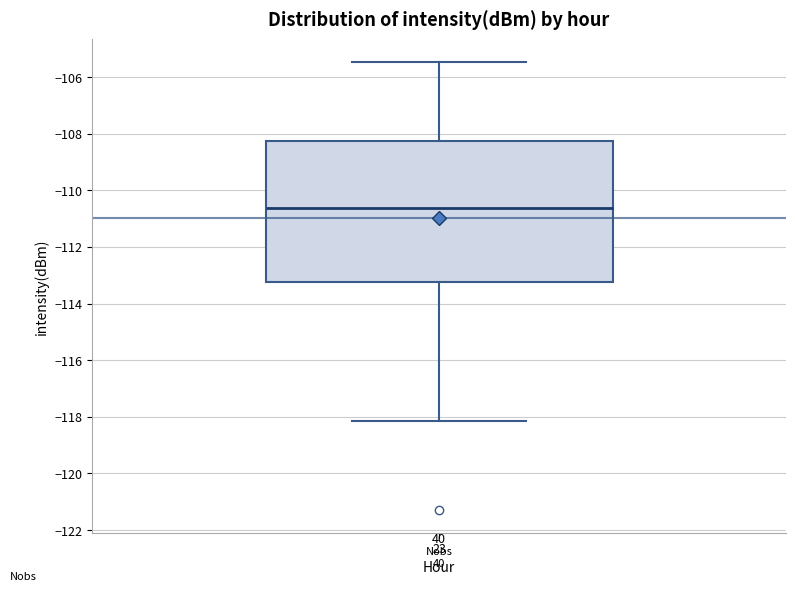

Transcribe this box plot: give where the median line is, the range the box spans, and where the two whiskers end, as read against the y-axis. The values are not printed on the chart, so give them approximately, as read against the axis.

median -110.6, box -113.2 to -108.2, whiskers -118.2 to -105.4